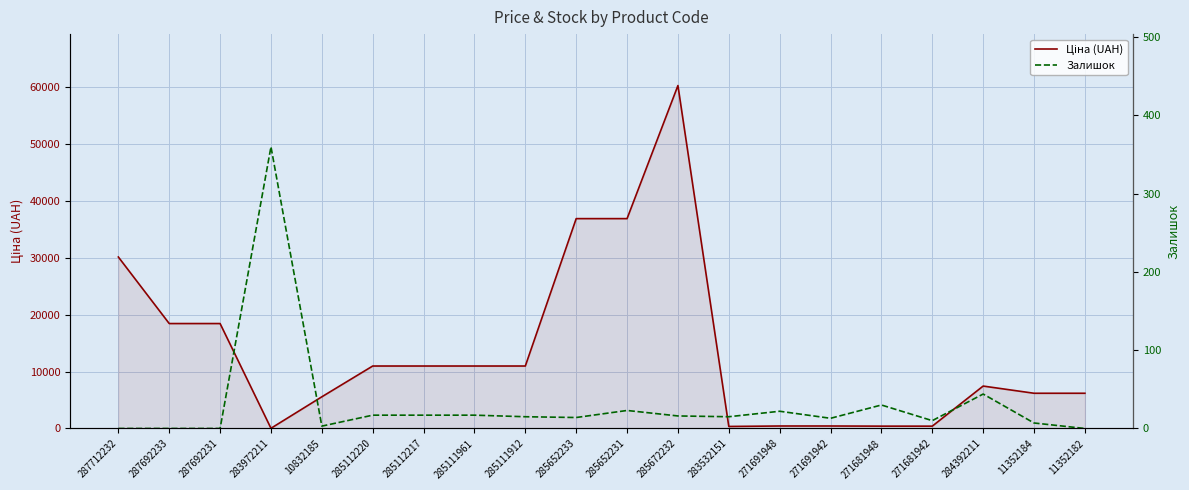

What is the spread (max minus min) of values at 283532151?

337.6